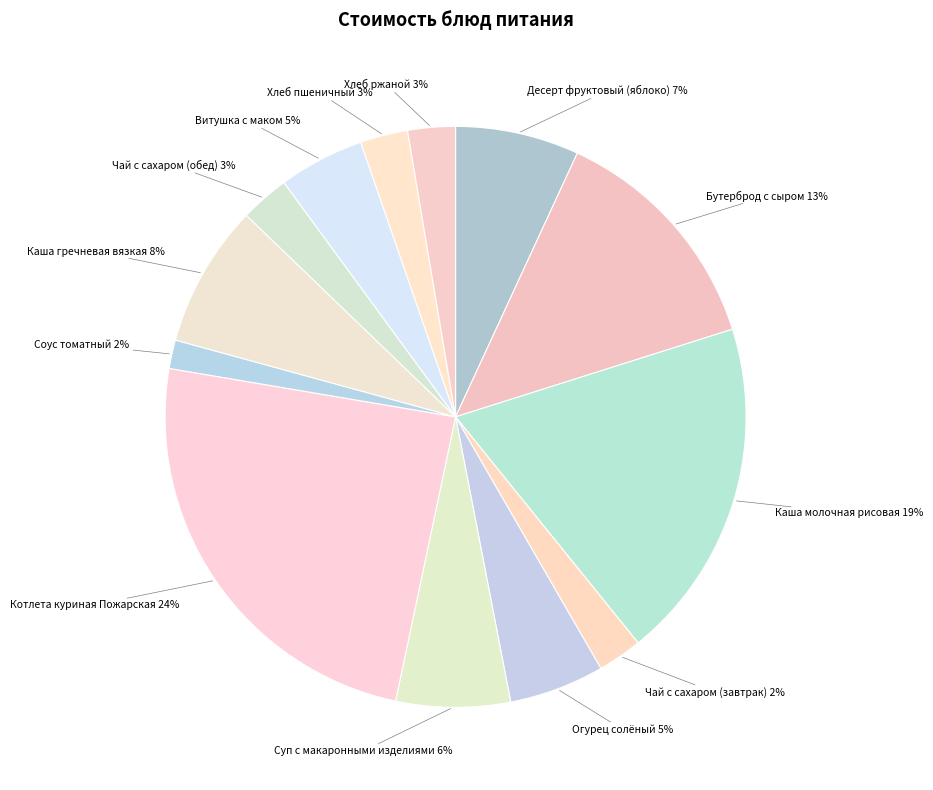

Between Чай с сахаром (завтрак) and Бутерброд с сыром, which is larger?

Бутерброд с сыром